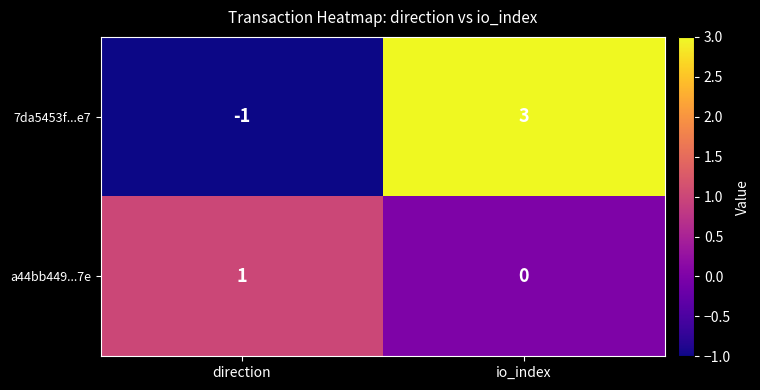

The a44bb449...7e series shows 0 at io_index. True or false?

True